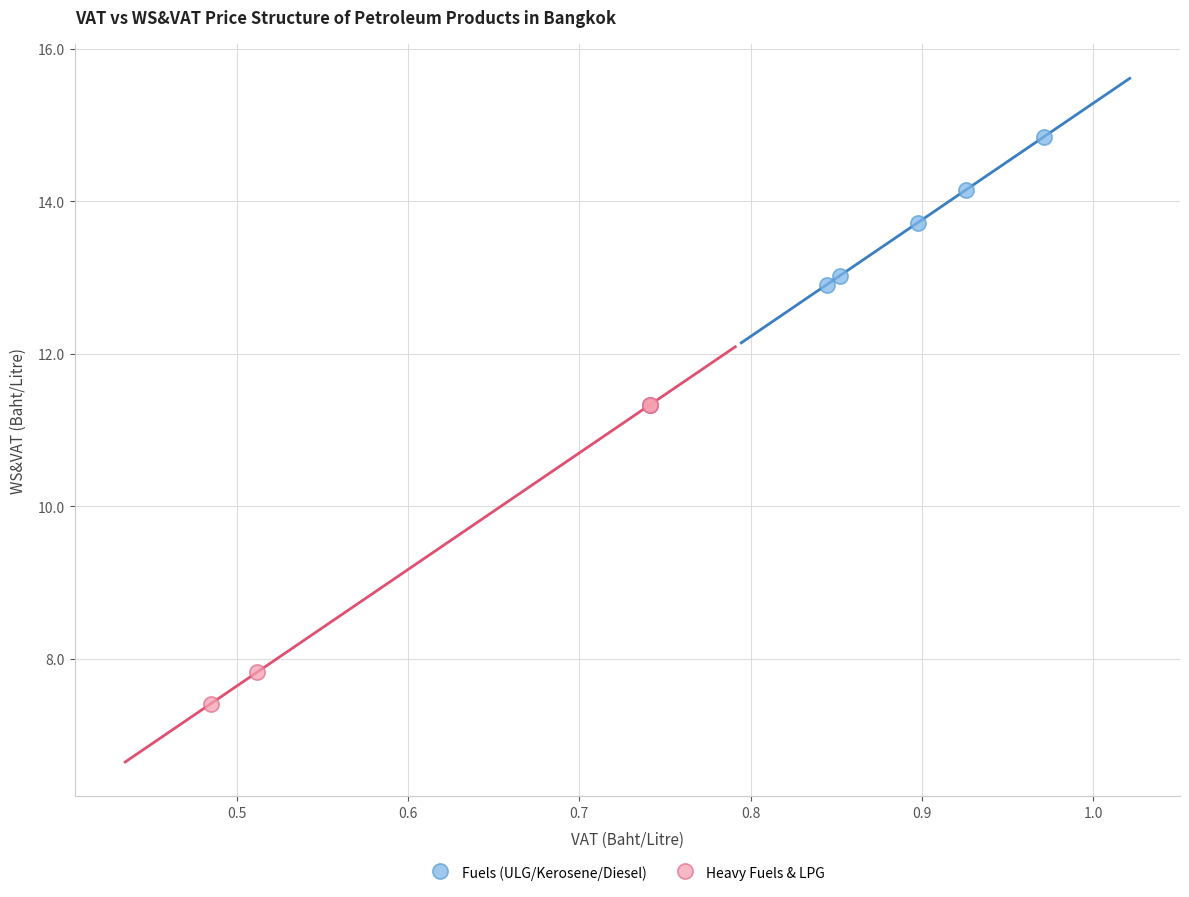

Which series reaches the minimum Y coordinate?

Heavy Fuels & LPG